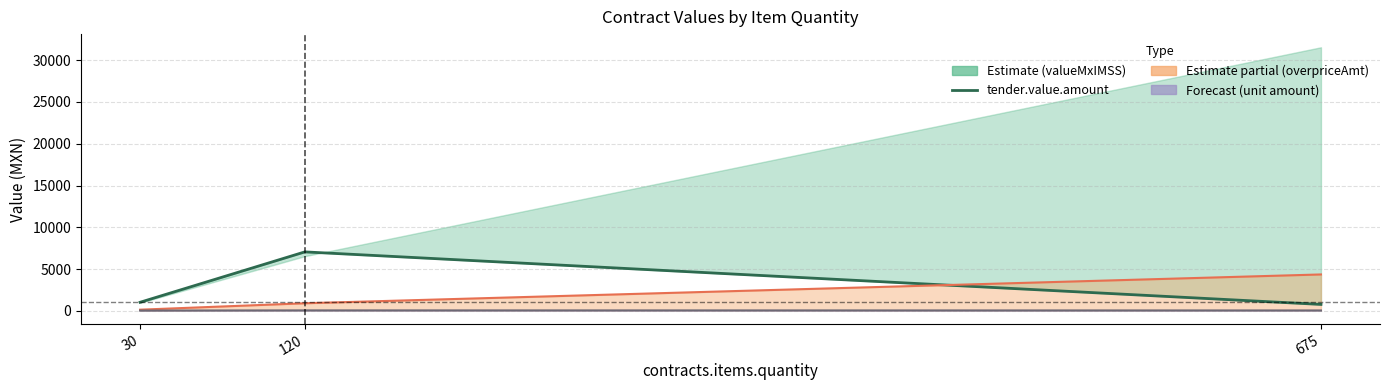

How many values exceed 1019?

2